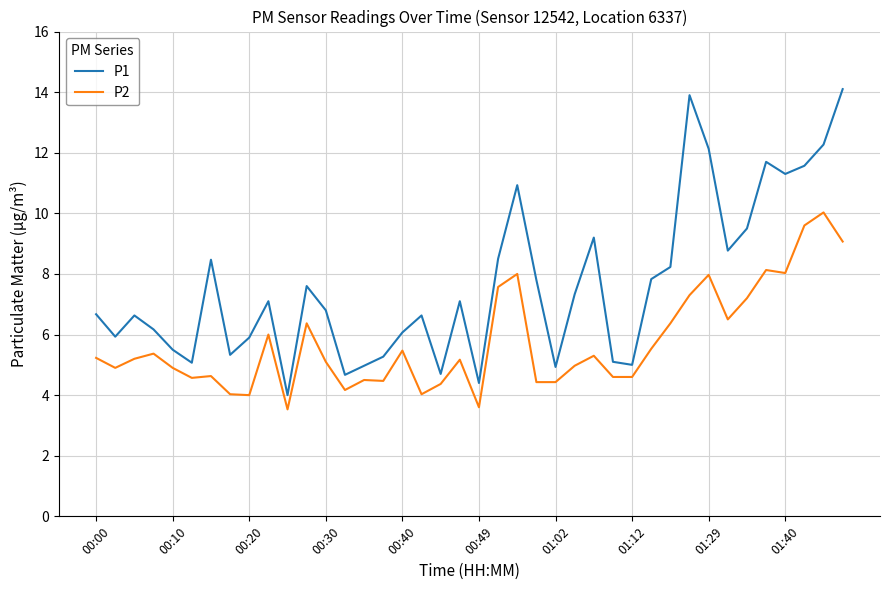

What is the smallest value displayed?

3.5